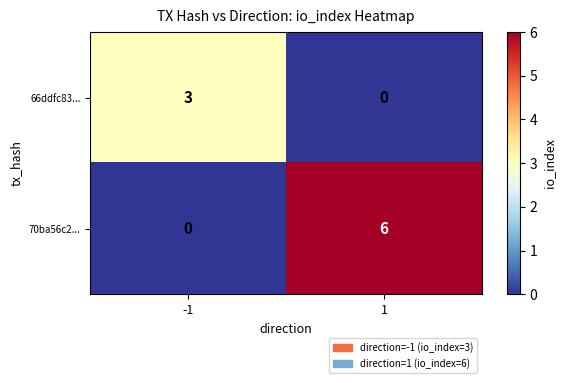

Read the 66ddfc83... value at -1.

3